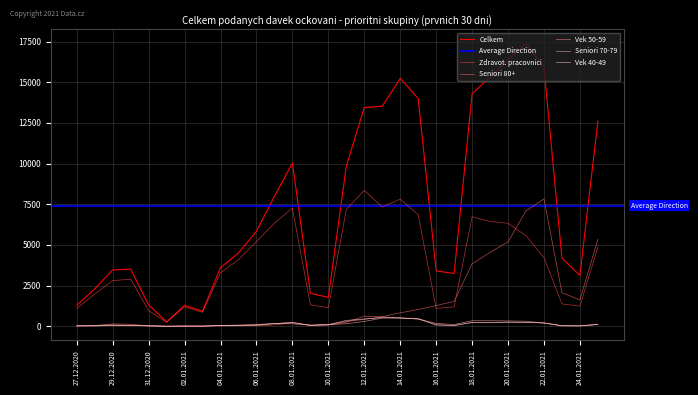

The Seniori 70-79 series shows 342 at 18.01.2021. True or false?

True